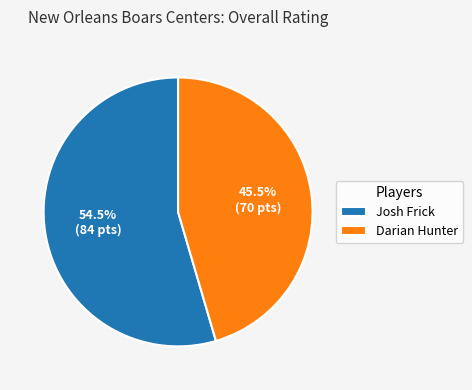

What is the largest slice in the pie chart?

Josh Frick